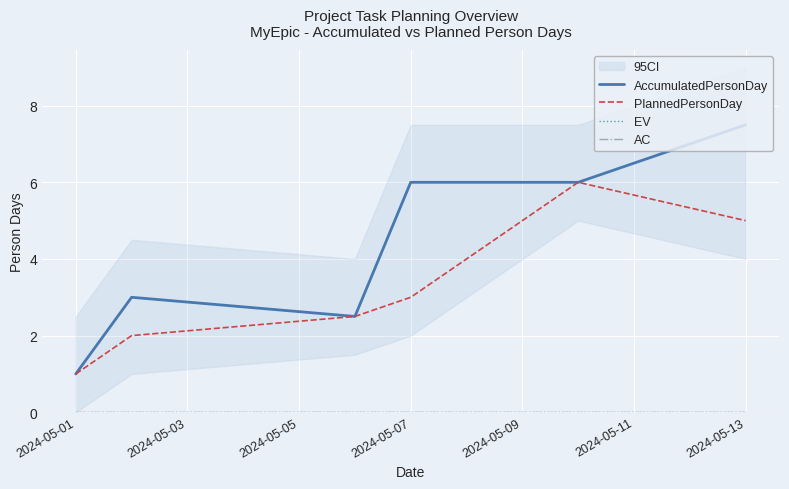

True or false: AC has more than 1 interior local peaks.

False